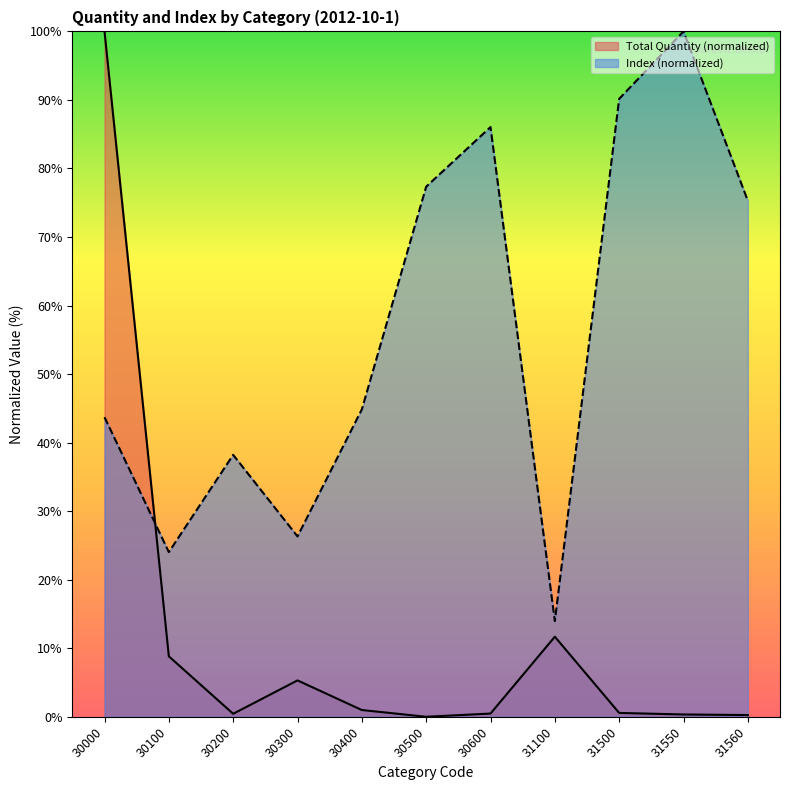

Which series ends up on top after the final intersection of Total Quantity and Index?

Index